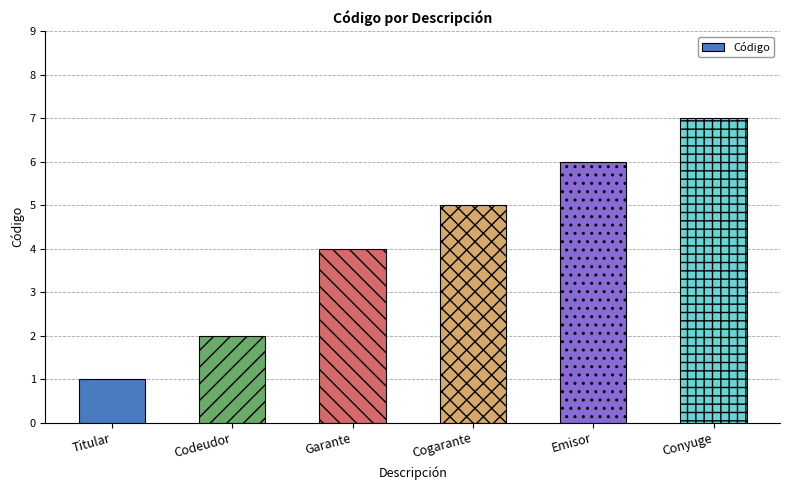

At which label is the value closest to 4?

Garante